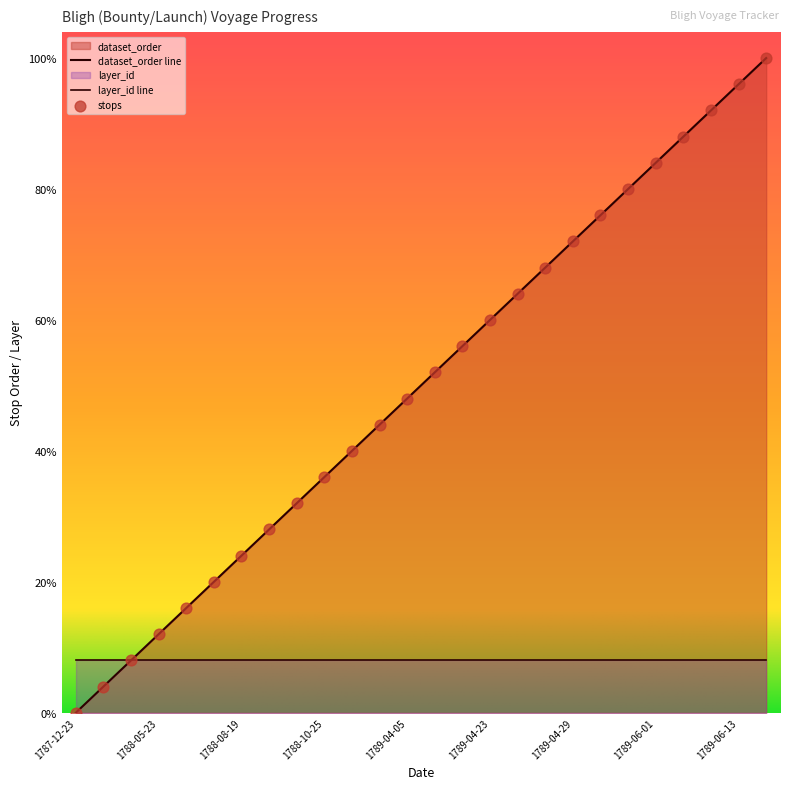

What is the change in value from 1789-04-05 to 1789-04-27?

+4